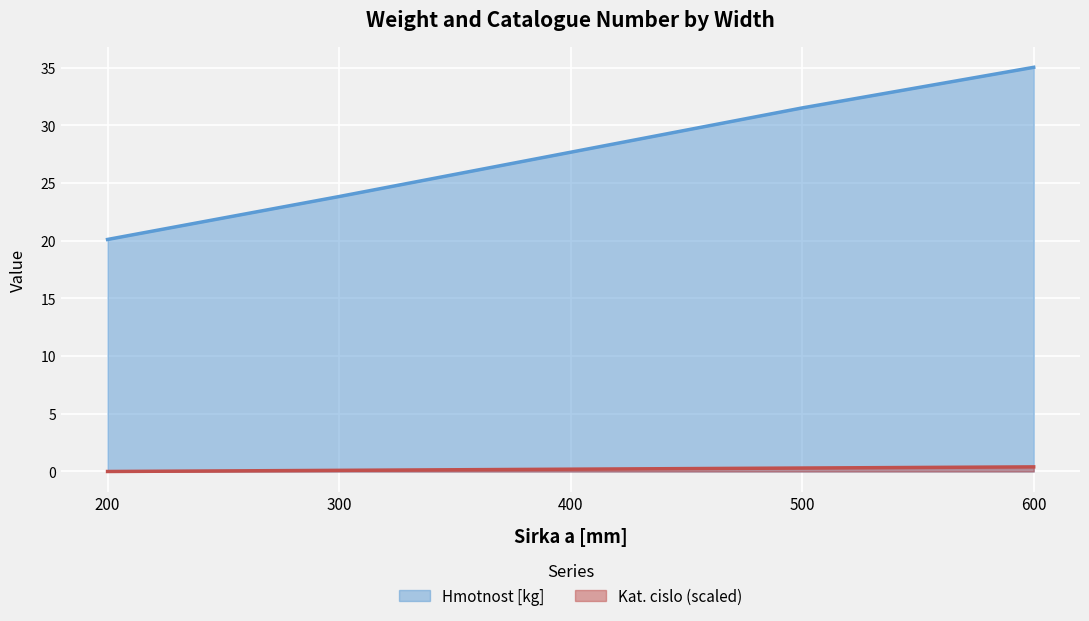

What are all the series names shown in the legend?

Hmotnost [kg], Kat. cislo (scaled)